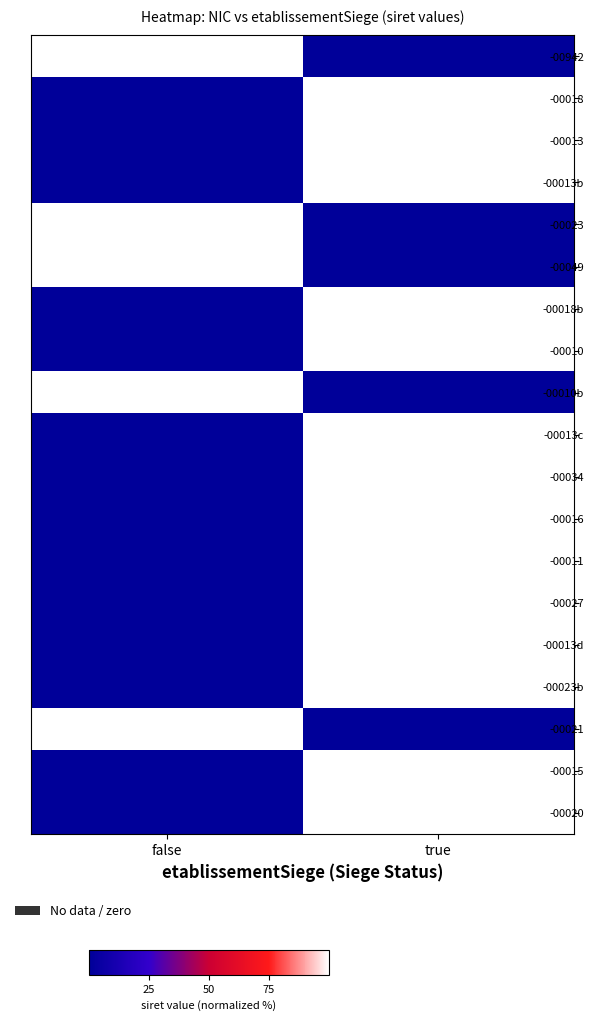

How many distinct data groups are displayed?

19